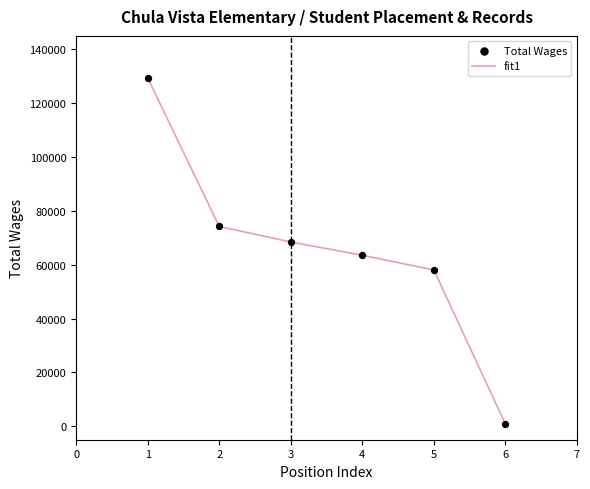

True or false: the data has more than 1 interior local peaks.

False